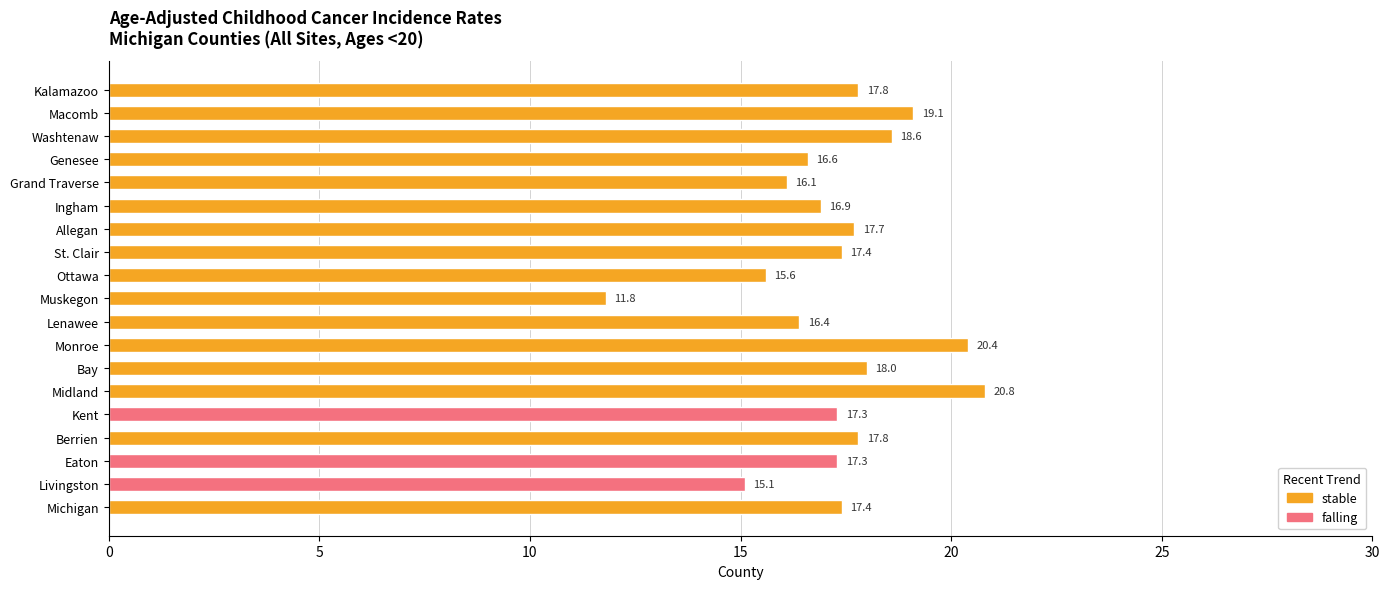

What is the change in value from Lenawee to St. Clair?

+1.0